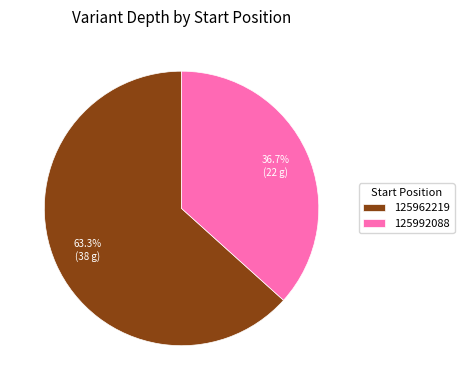

Approximately how many times larger is the value at 125962219 compared to 125992088?

1.7